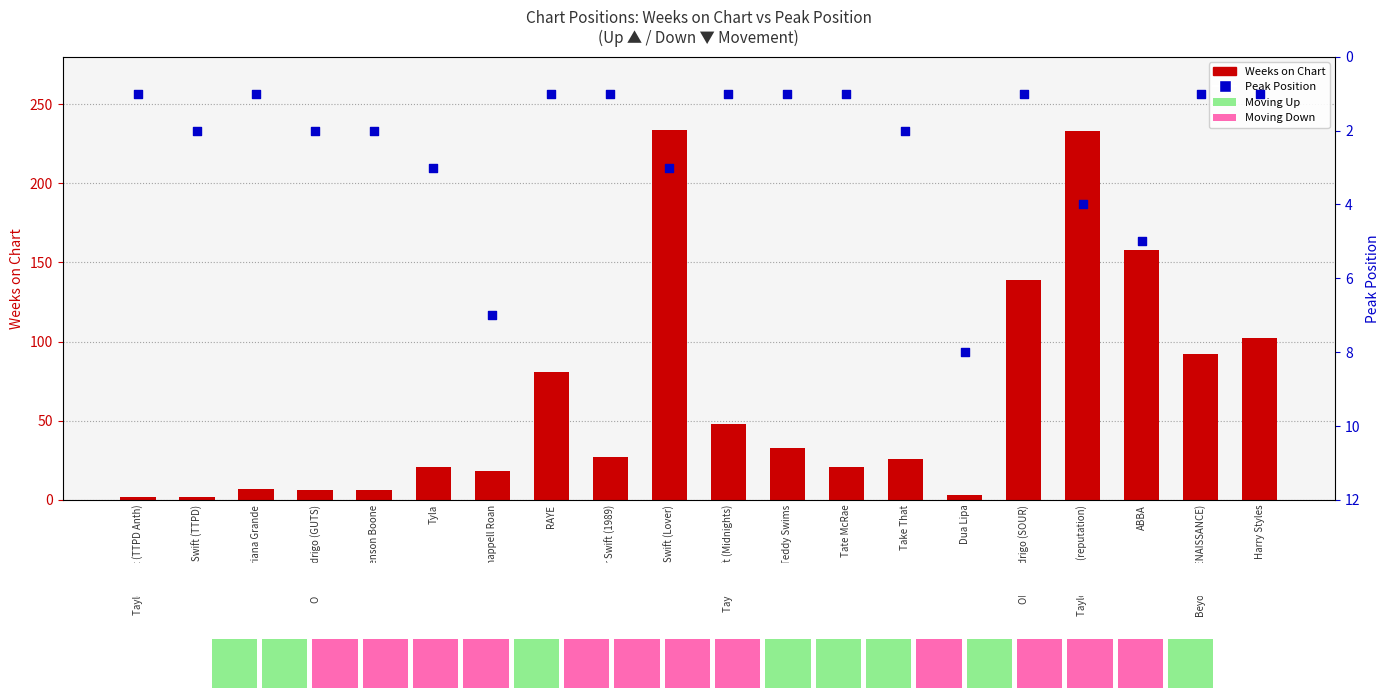

Is the value of Weeks on Chart at Taylor Swift (reputation) greater than the value of Peak Position at Dua Lipa?

Yes